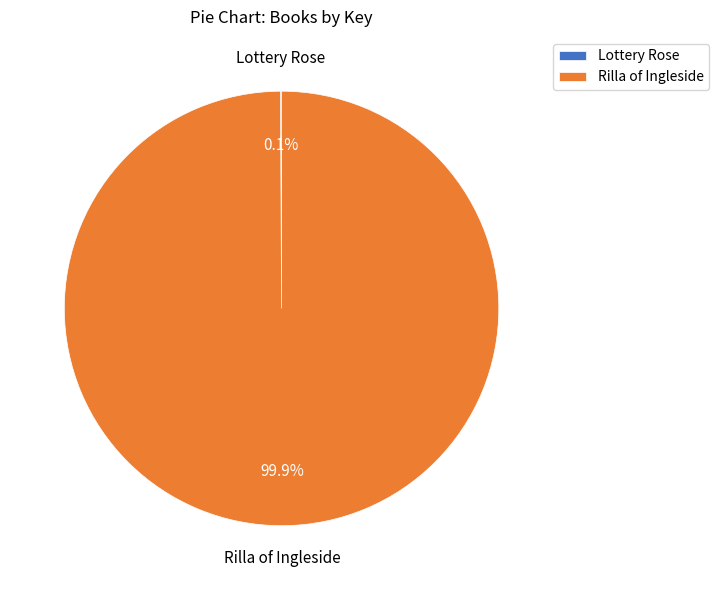

Which category accounts for the majority?

Rilla of Ingleside